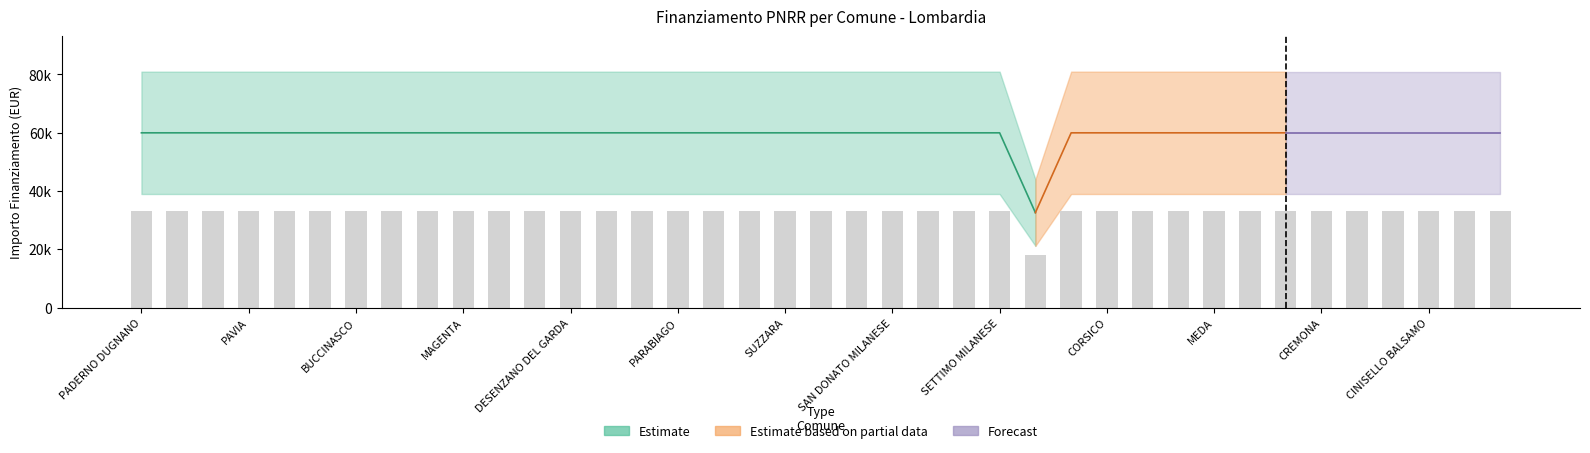

Reading left to right, what are all the values shown in this chart?

32981.3	32981.3	32981.3	32981.3	32981.3	32981.3	32981.3	32981.3	32981.3	32981.3	32981.3	32981.3	32981.3	32981.3	32981.3	32981.3	32981.3	32981.3	32981.3	32981.3	32981.3	32981.3	32981.3	32981.3	32981.3	17924.0	32981.3	32981.3	32981.3	32981.3	32981.3	32981.3	32981.3	32981.3	32981.3	32981.3	32981.3	32981.3	32981.3